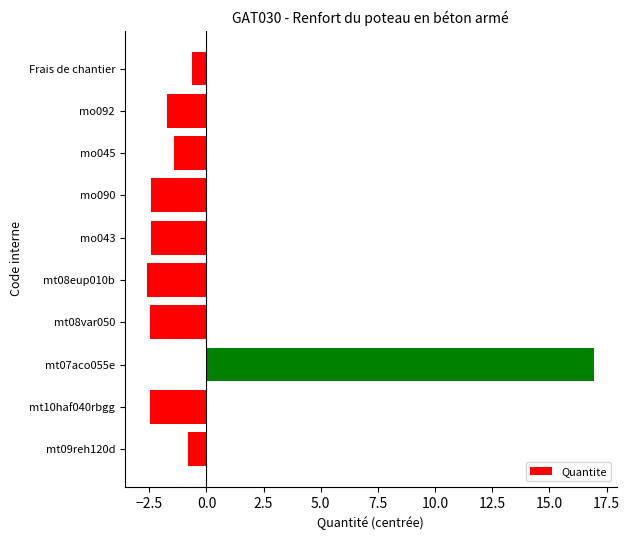

True or false: the data shows -2.4 at mt10haf040rbgg.

True